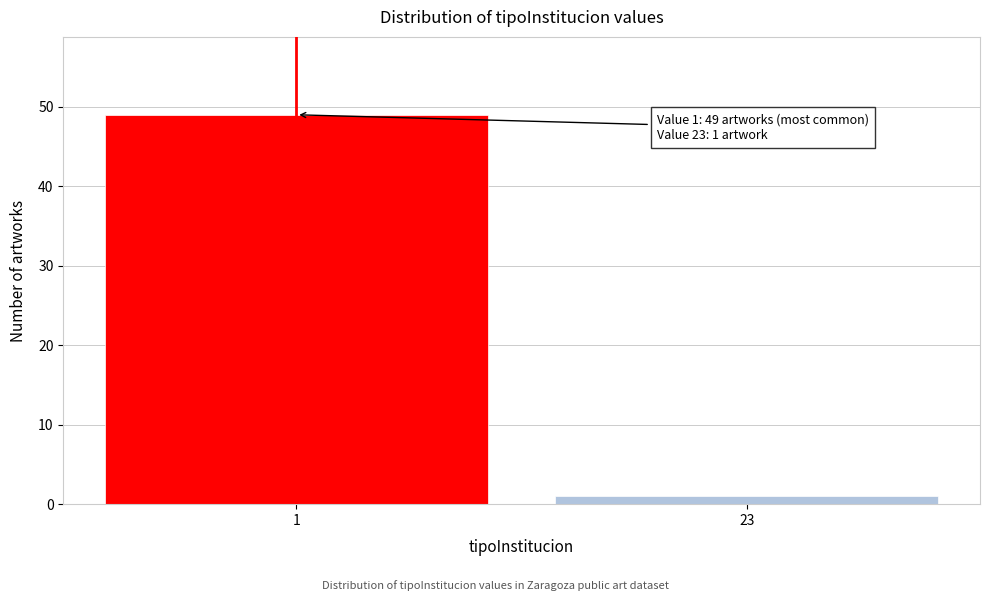

Reading left to right, what are all the values shown in this chart?

1=49	23=1